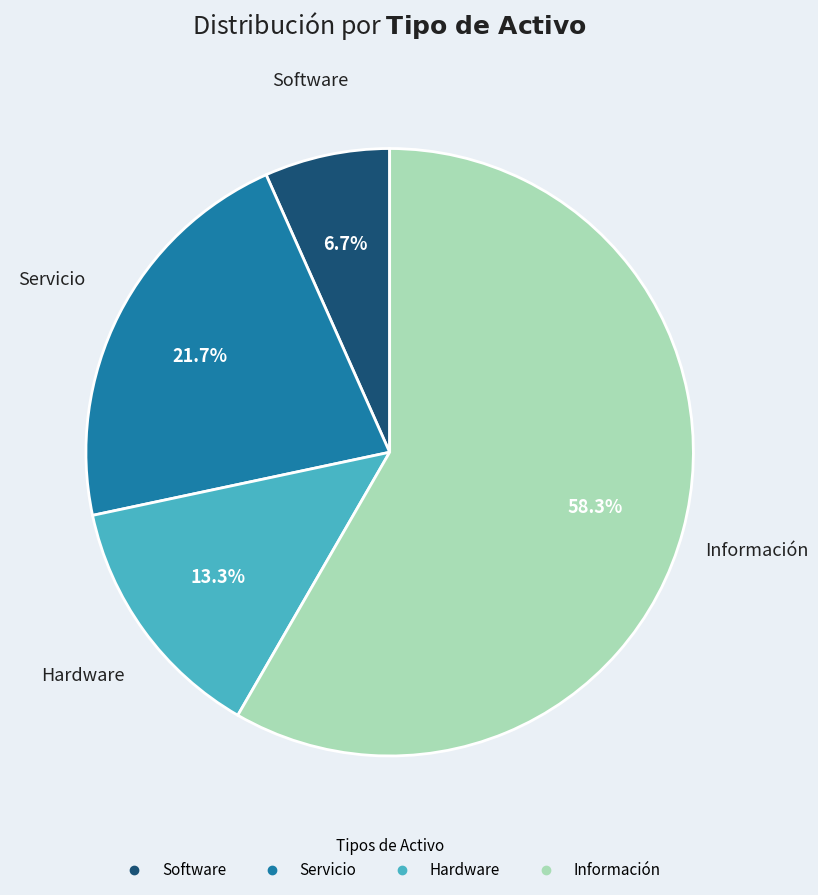

Which has a higher value, Software or Servicio?

Servicio